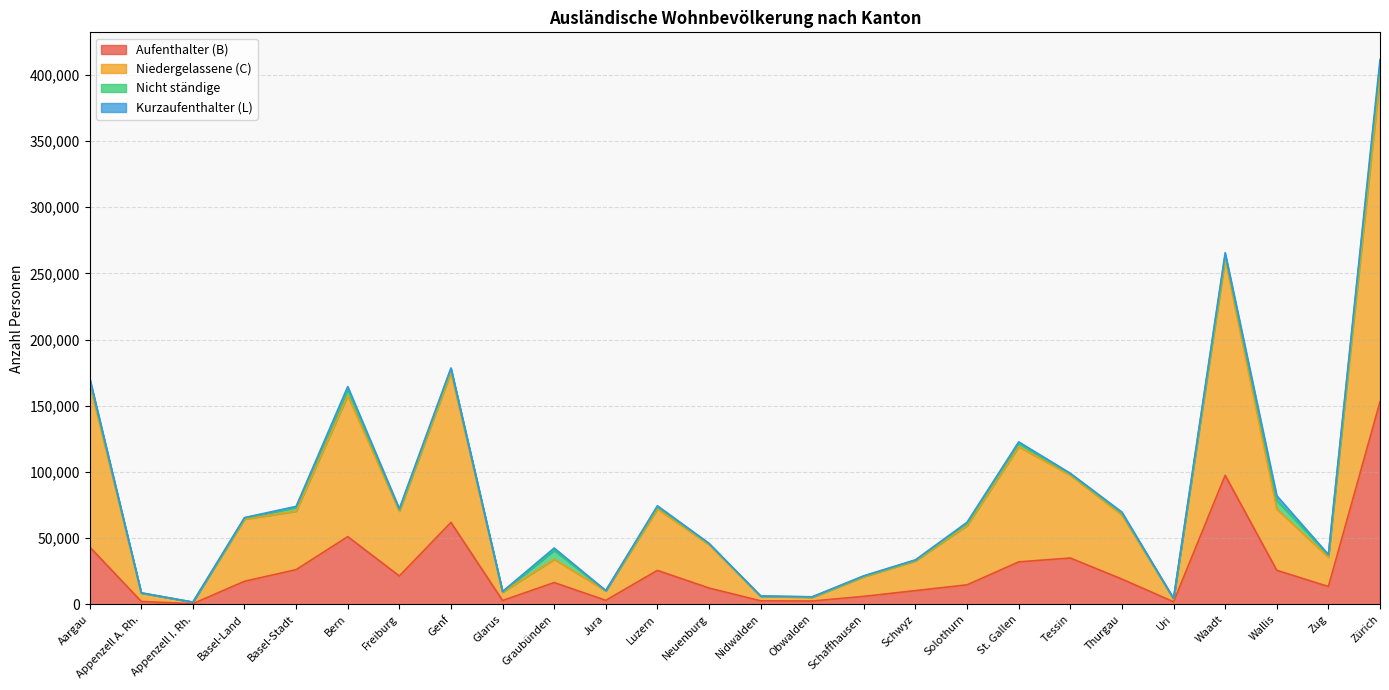

What position from the left is Schwyz?

17